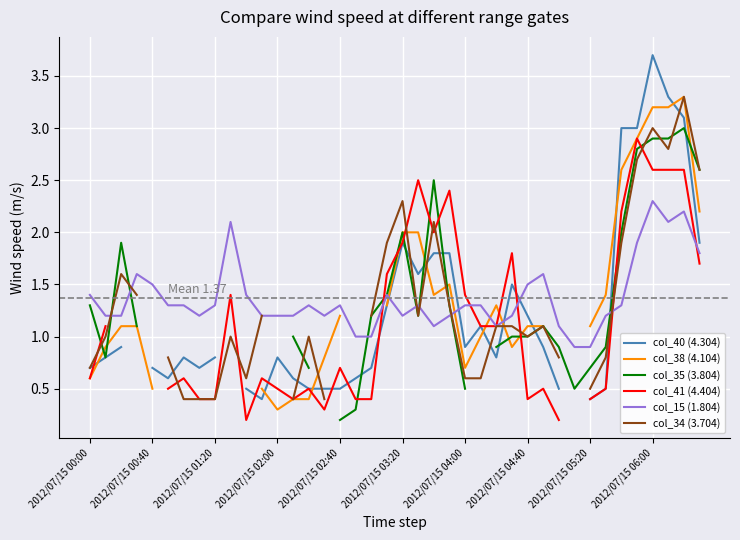

How many categories are shown in the chart?

40